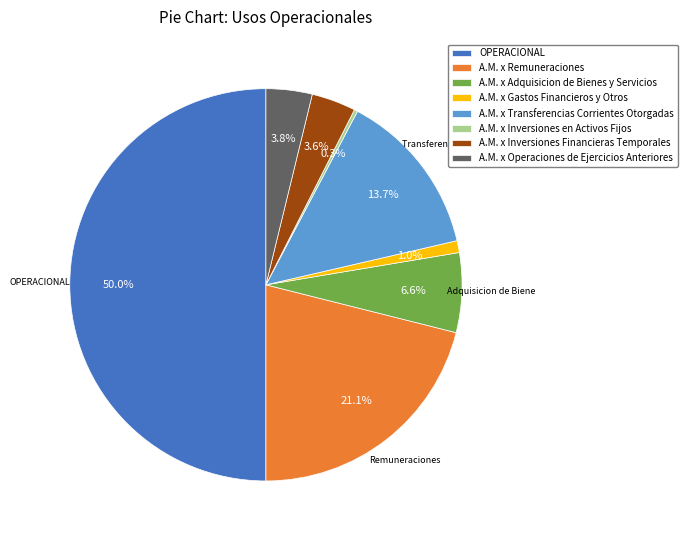

Which slice is the smallest?

A.M. x Inversiones en Activos Fijos